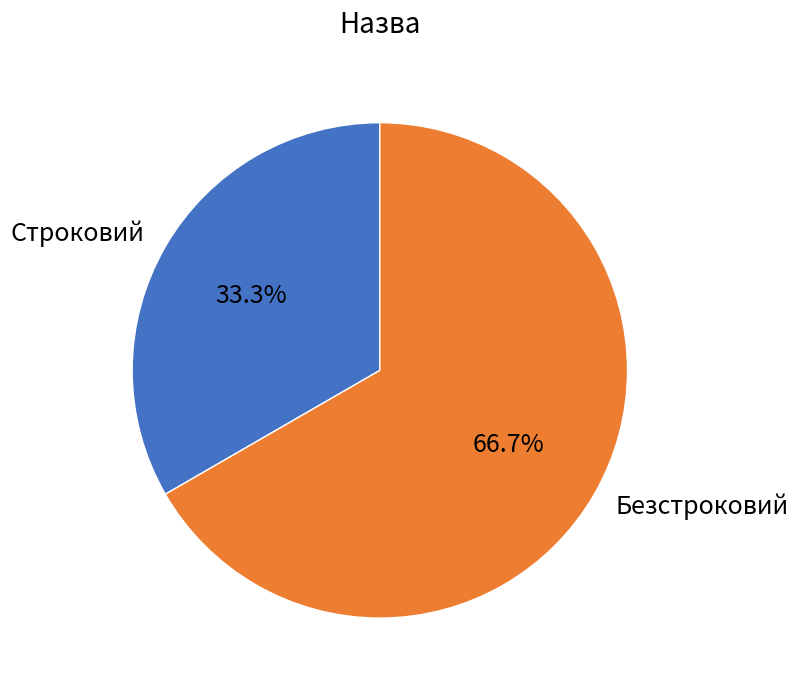

Is the sum of Строковий and Безстроковий greater than half?

Yes